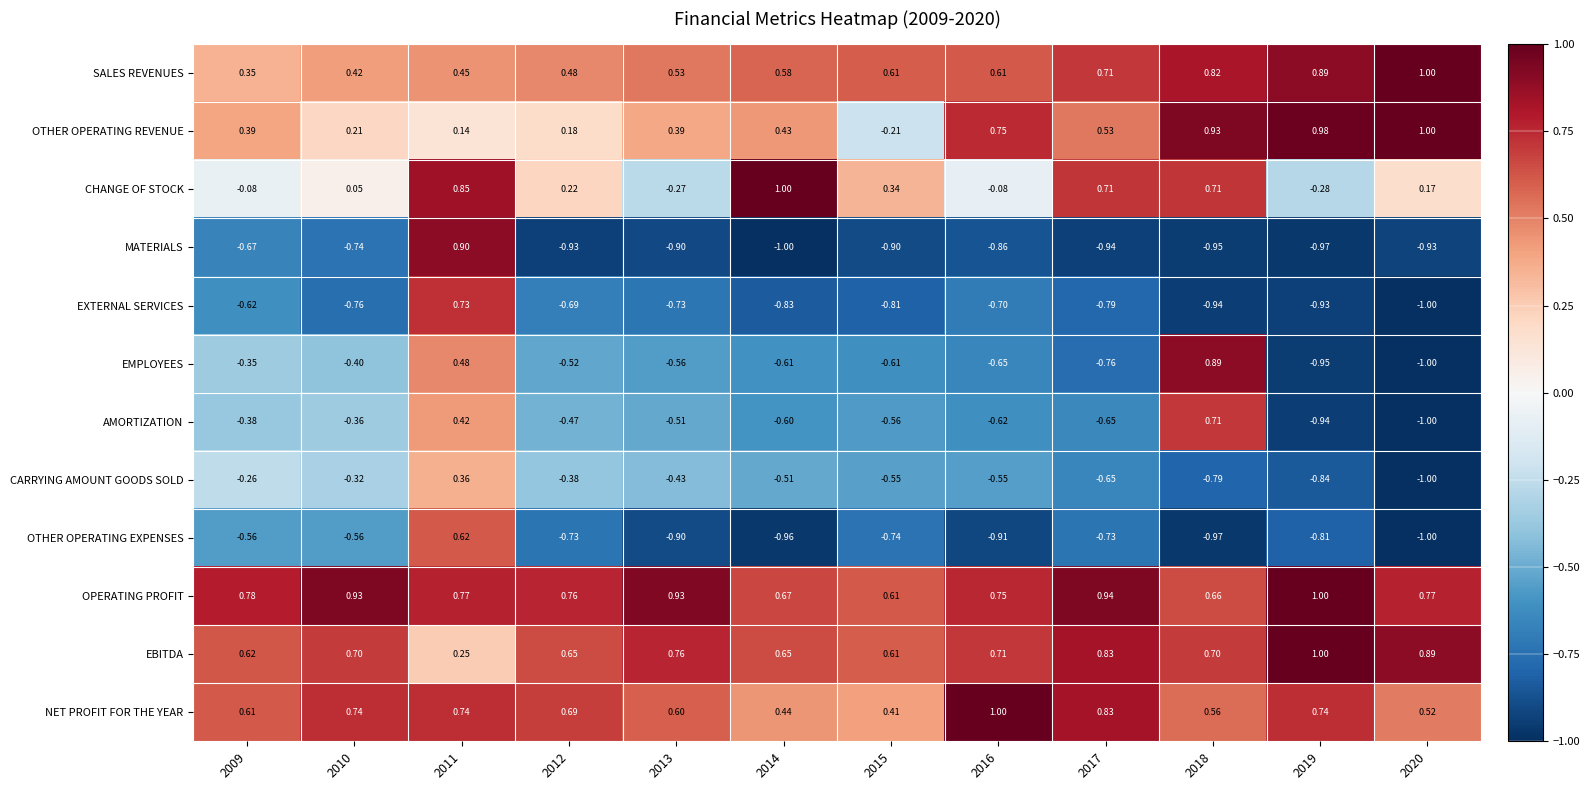

Which series has the largest total across all categories?

OPERATING PROFIT